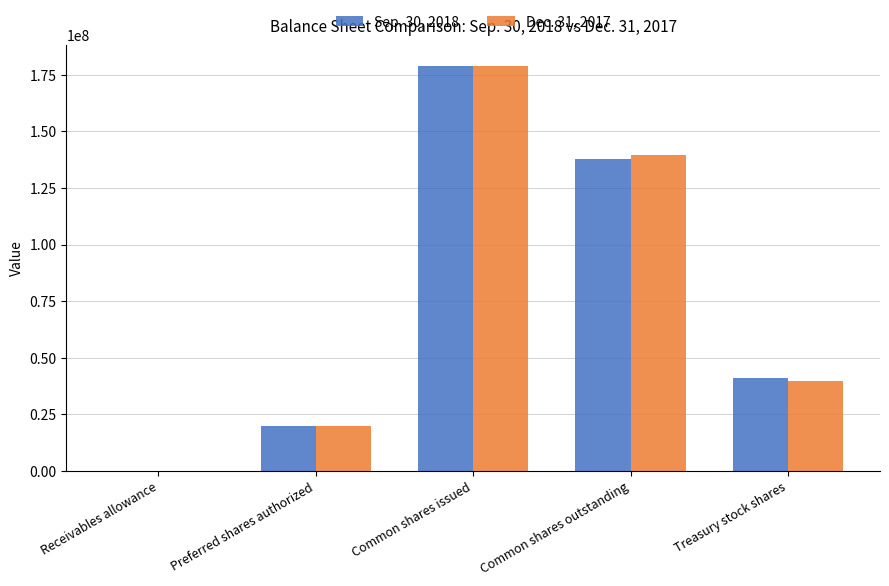

The Dec. 31, 2017 series shows 8677933 at Treasury stock shares. True or false?

False